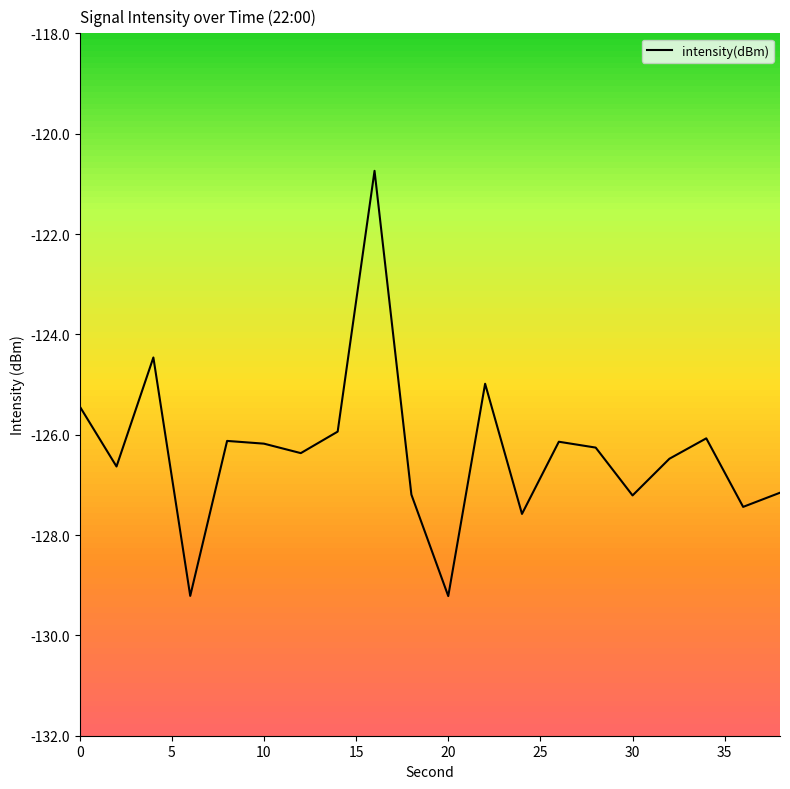

What is the average value?

-126.3